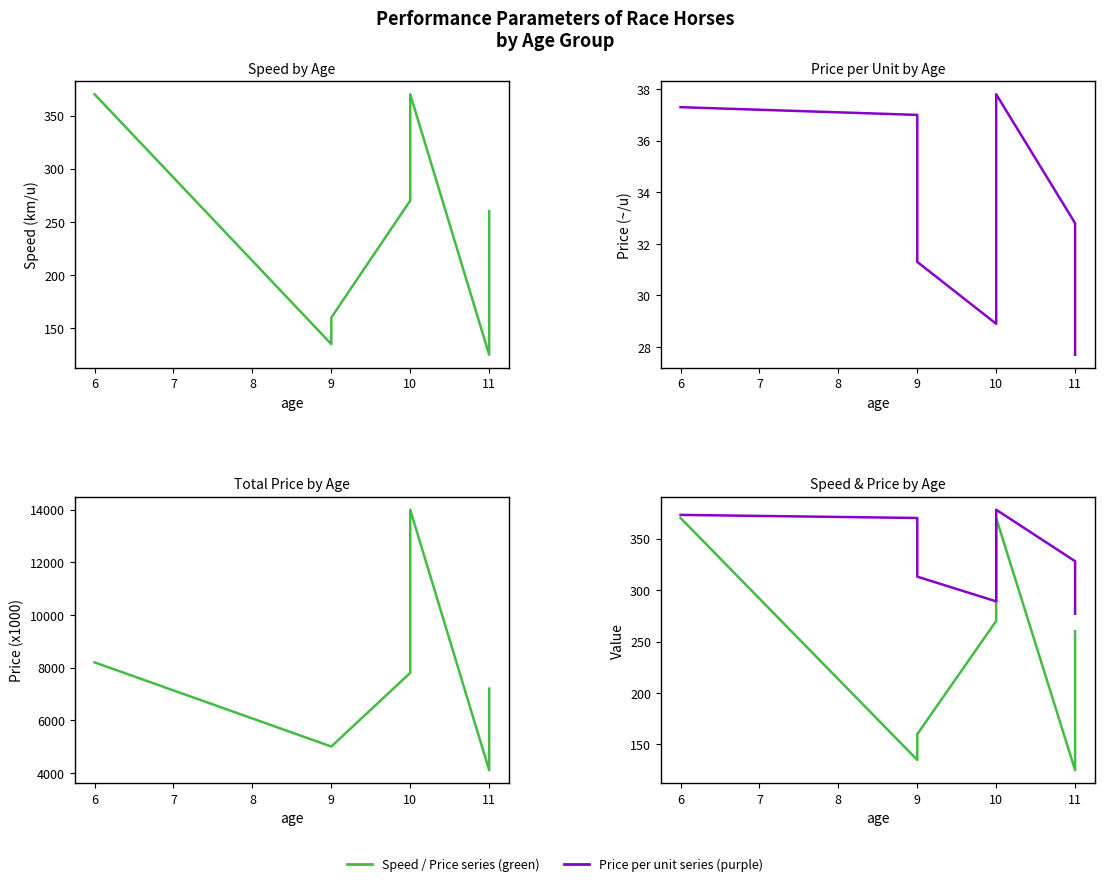

How many lines are shown in the chart?

4